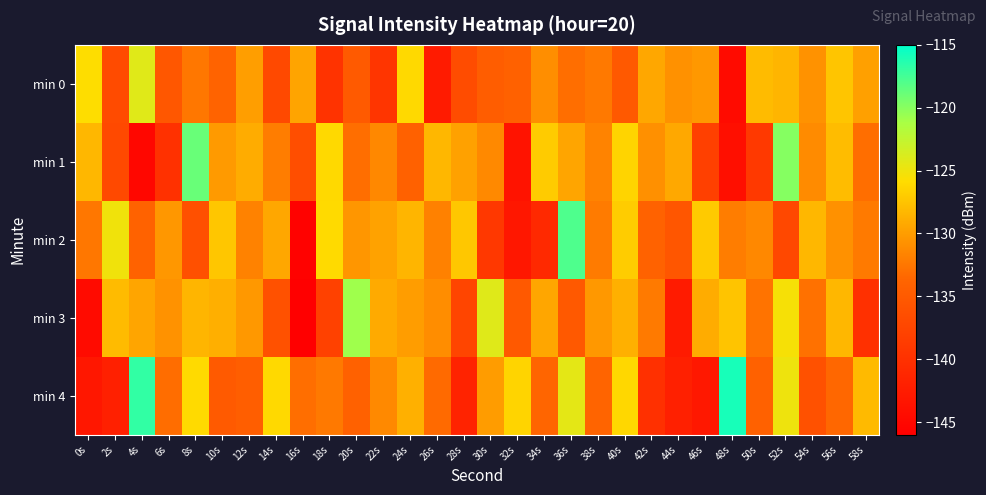

Which has a higher value, 56s or 0s?

0s